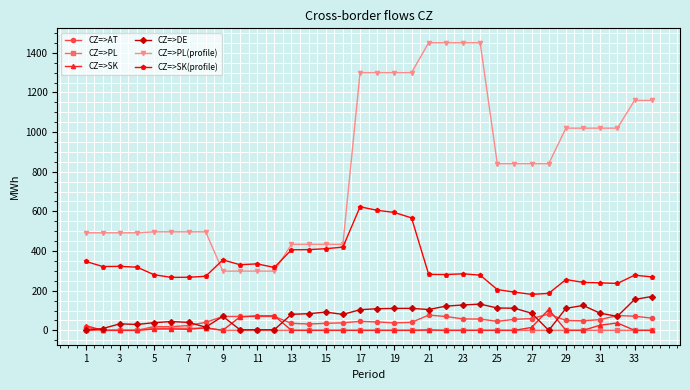

What is the value of the CZ=>AT point at the 19th from the left?

37.4